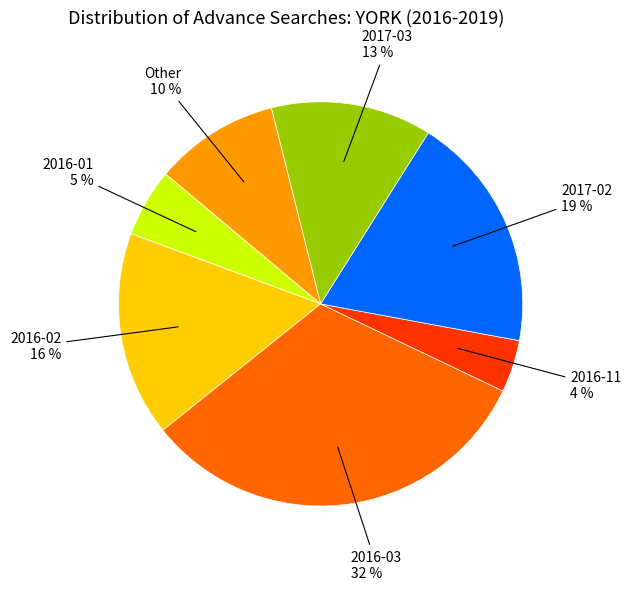

The Other slice represents 1% of the pie. True or false?

False